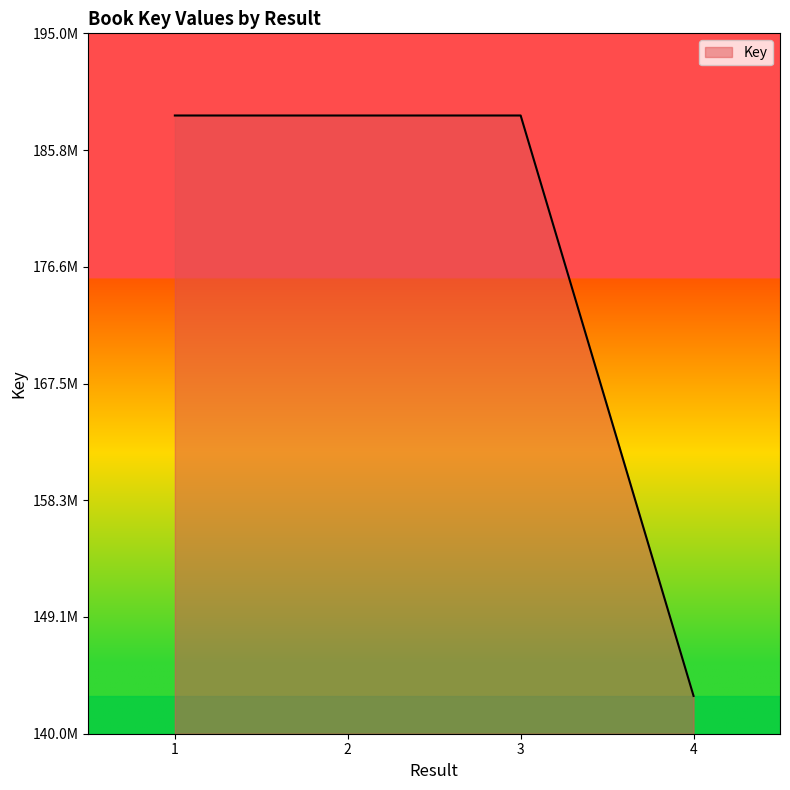

What is the ratio of the value at 1 to the value at 3?

1.0